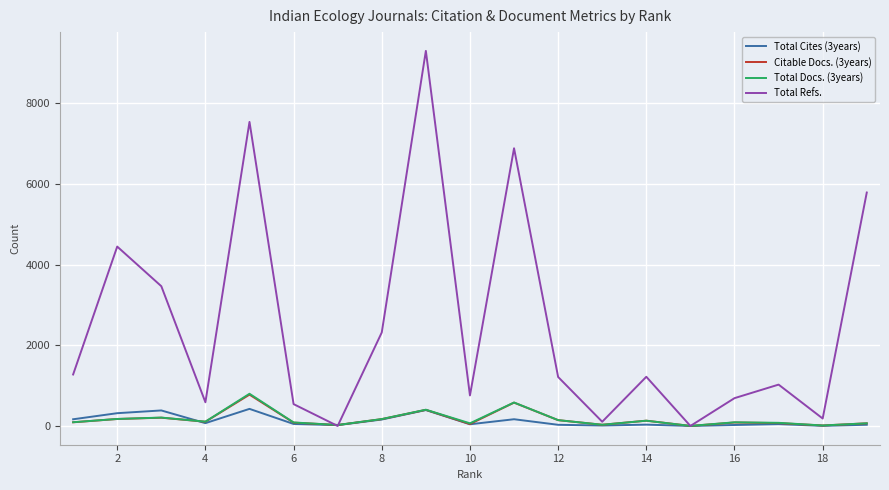

Which series has the largest range (max minus min)?

Total Refs.